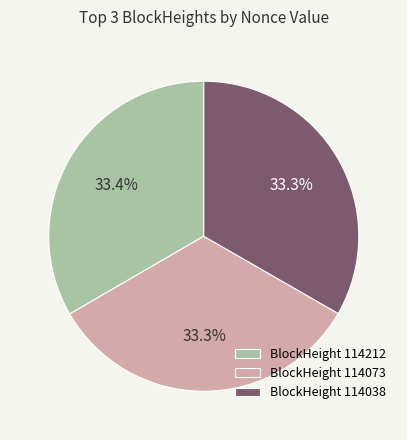

How many segments does this pie chart have?

3